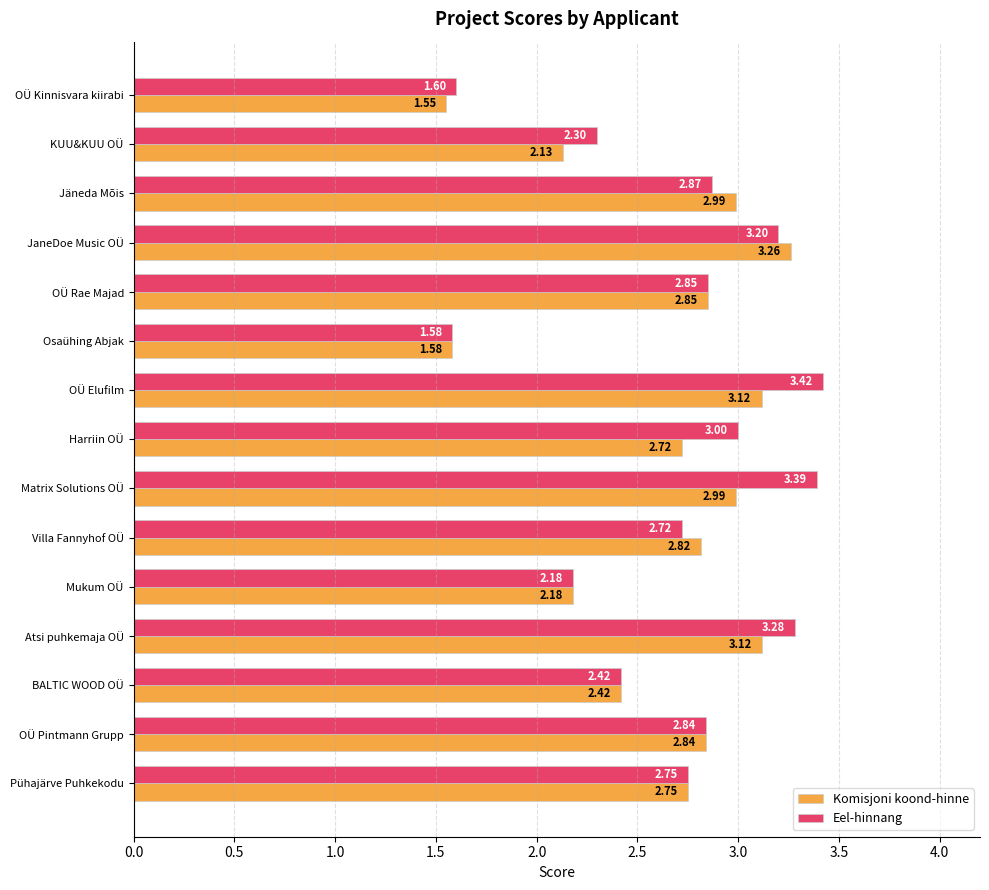

Where is Komisjoni koond-hinne nearest to the value 2?

KUU&KUU OÜ